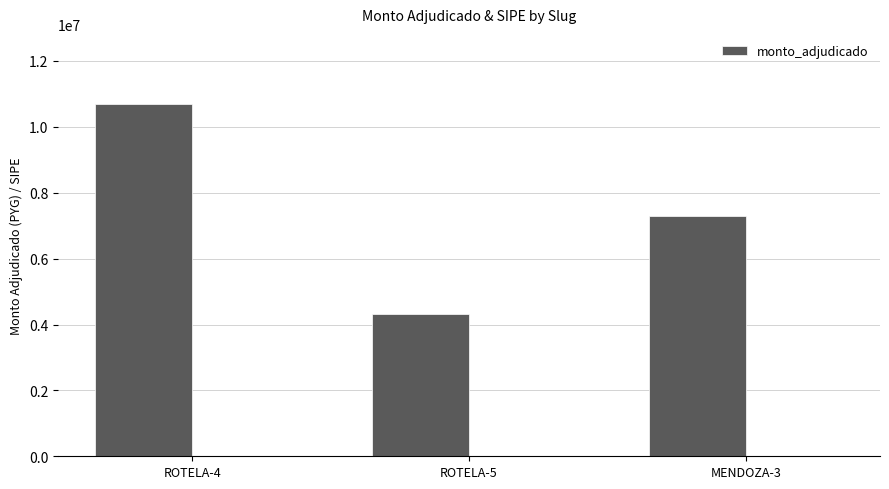

What is the value of the 3rd bar from the left?

7300000